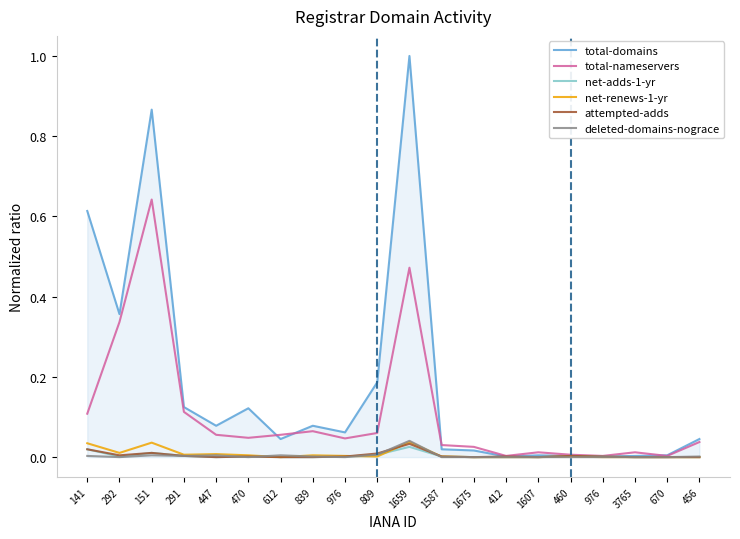

True or false: total-domains and attempted-adds cross at least once.

False